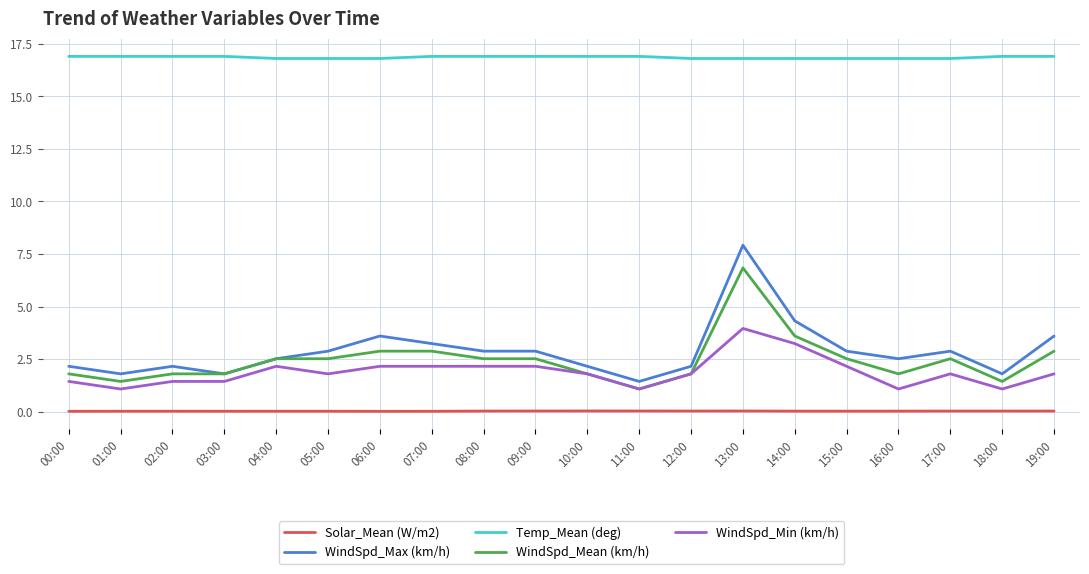

What is the greatest value displayed?

16.9